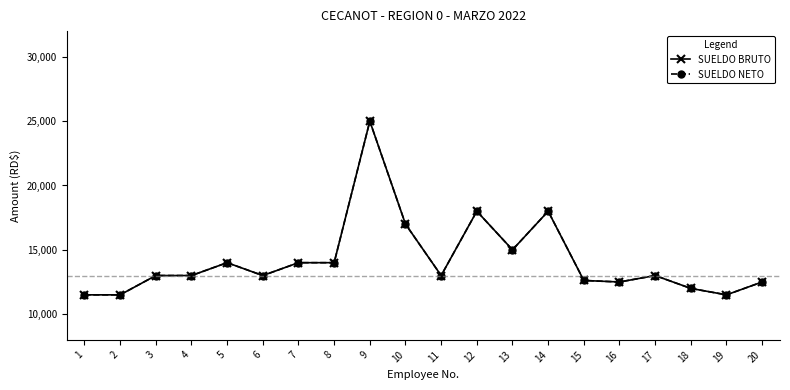

Is this an area chart (filled region under the line)?

No